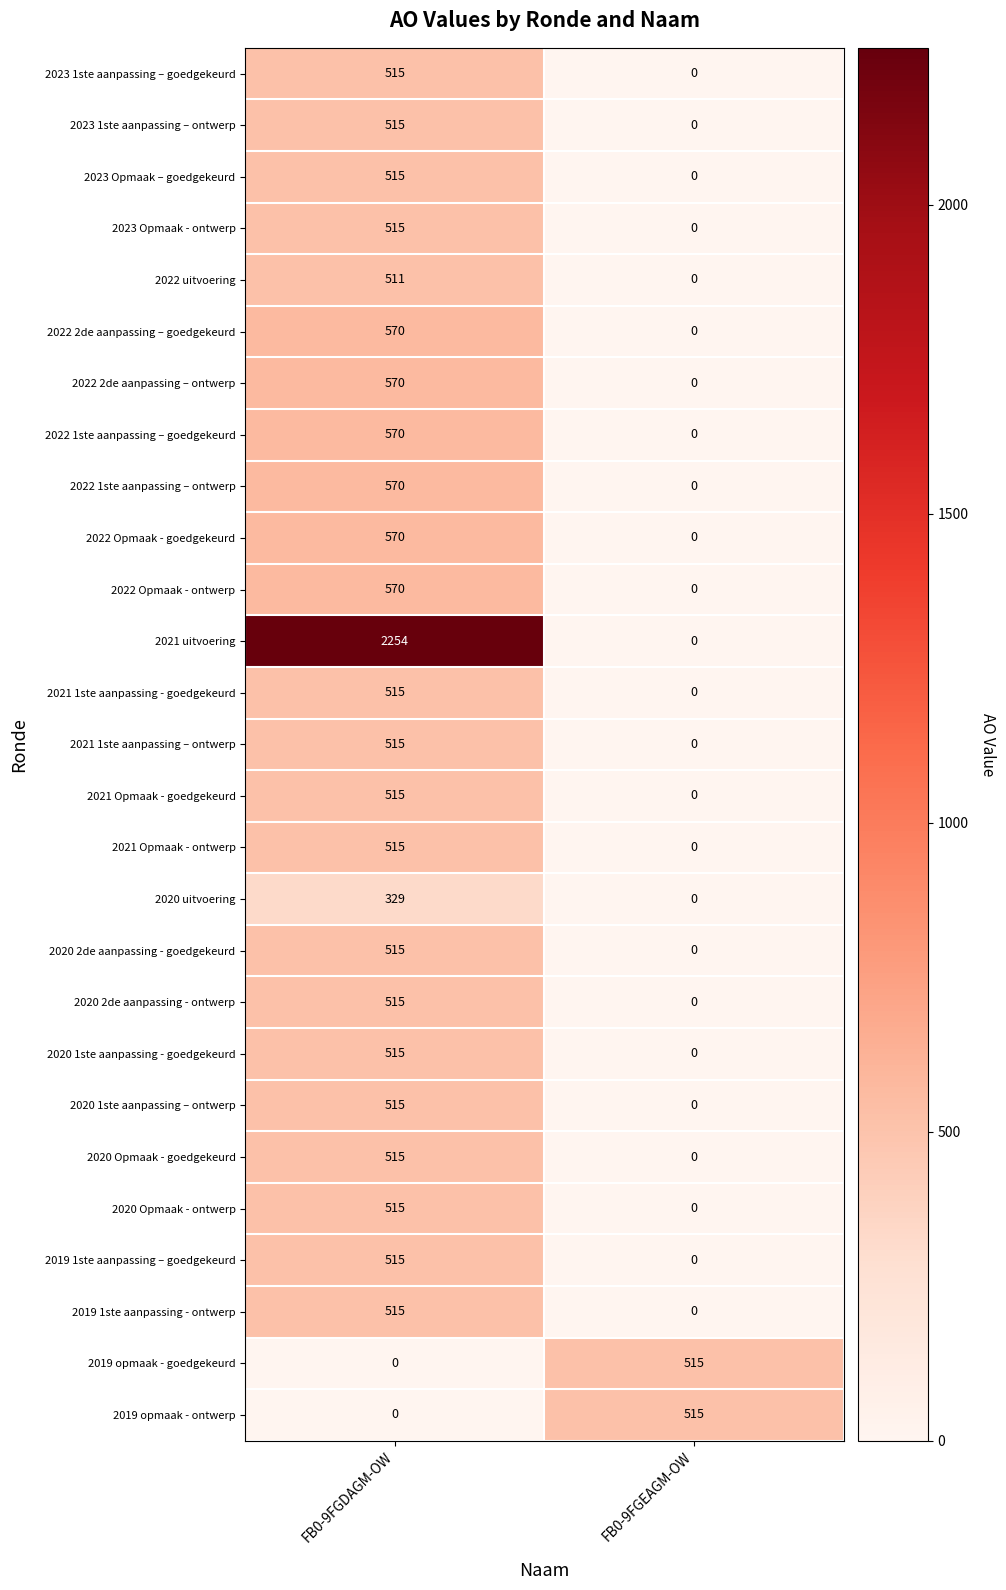

What is the sum of the 2021 Opmaak - ontwerp values at FB0-9FGEAGM-OW and FB0-9FGDAGM-OW?

515